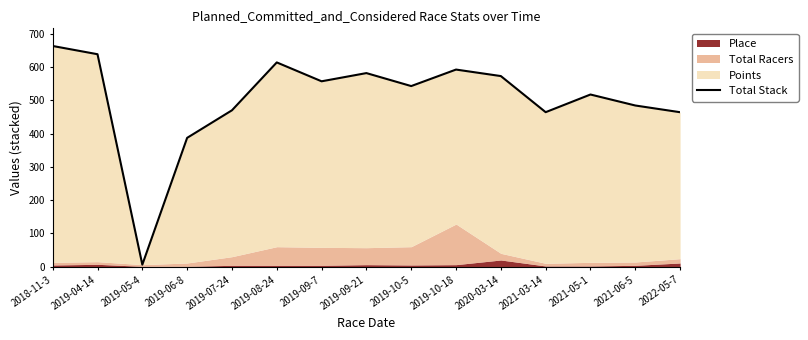

What position from the right is 2019-10-5?

7